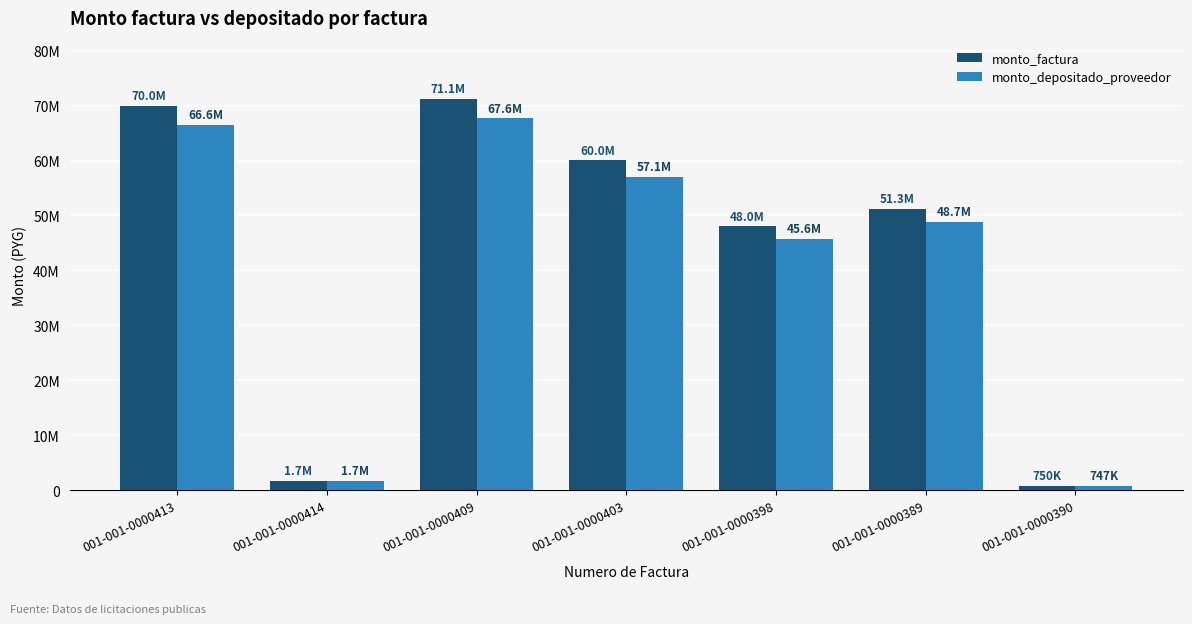

What are all the series names shown in the legend?

monto_factura, monto_depositado_proveedor